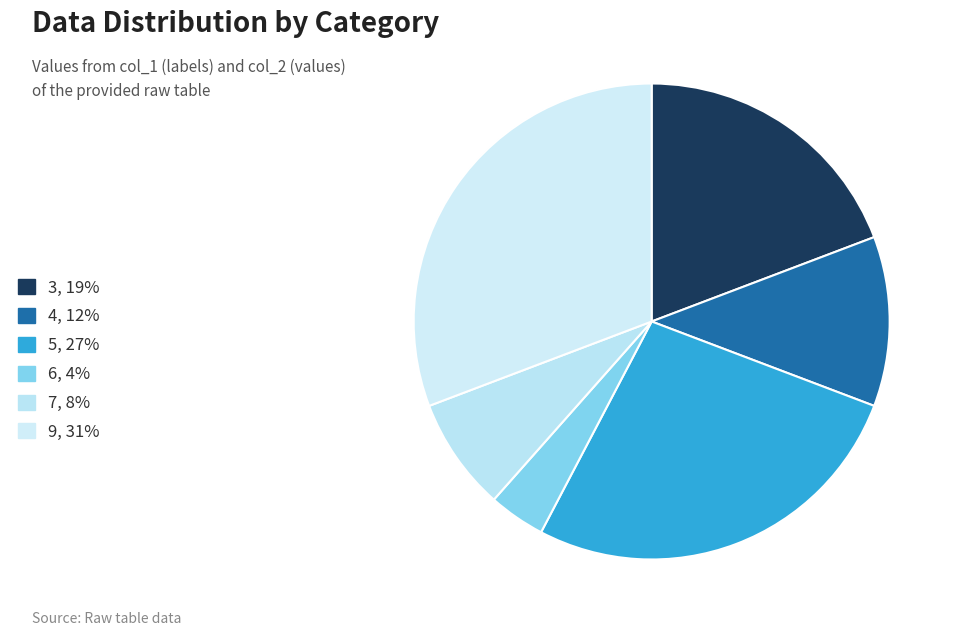

To the nearest percent, what is the combined percentage of 6 and 7?

12%